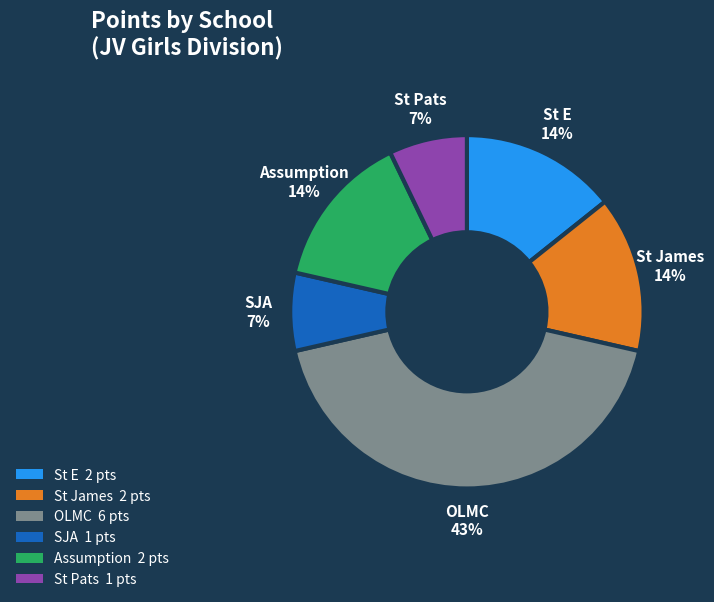

To the nearest percent, what is the difference between the largest and smallest slice percentages?

36%